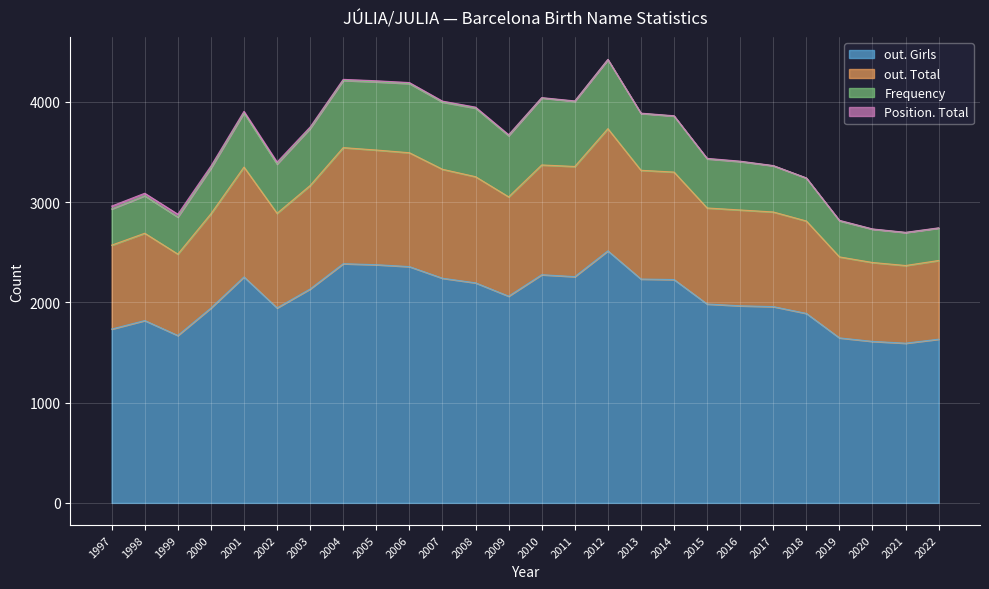

What is the lowest value of the out. Girls series?

1593